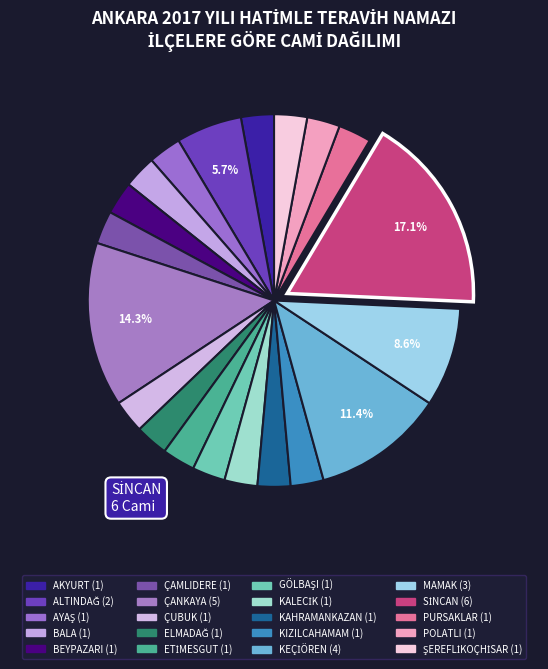

Which has a higher value, MAMAK or AYAŞ?

MAMAK